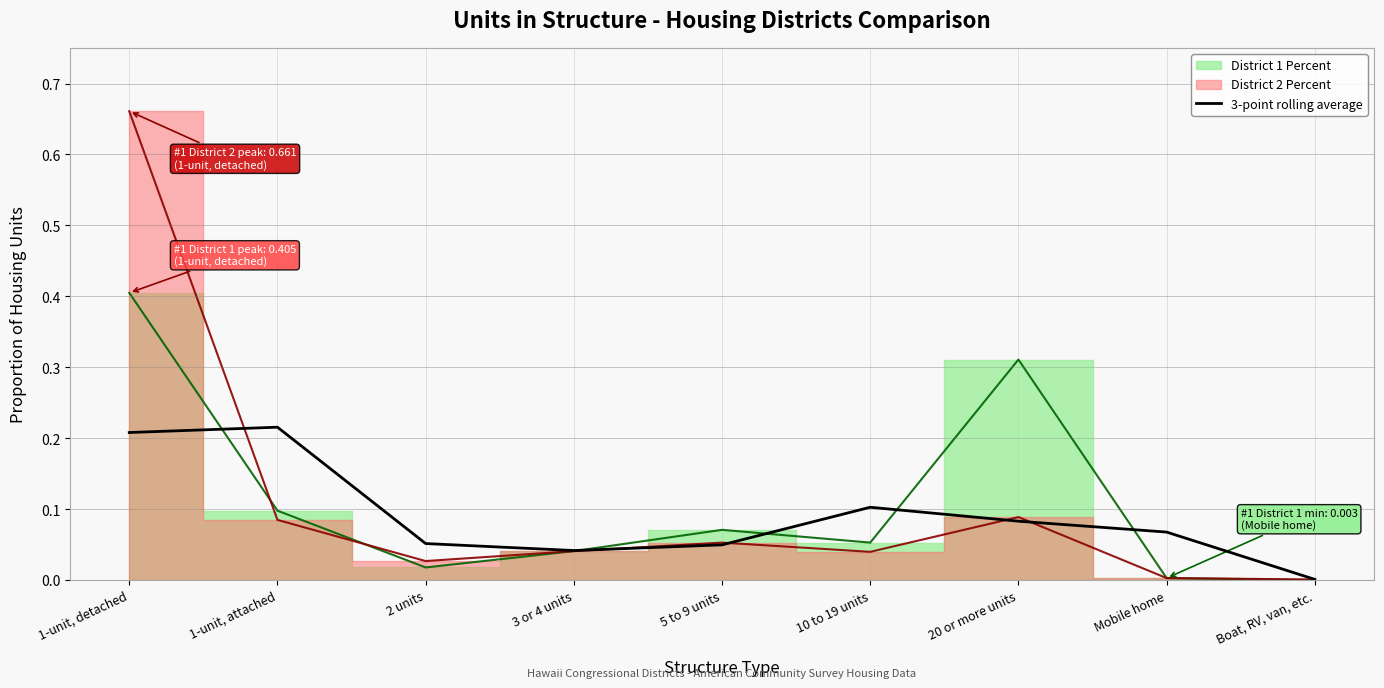

Which has a higher value, 10 to 19 units or Boat, RV, van, etc.?

10 to 19 units